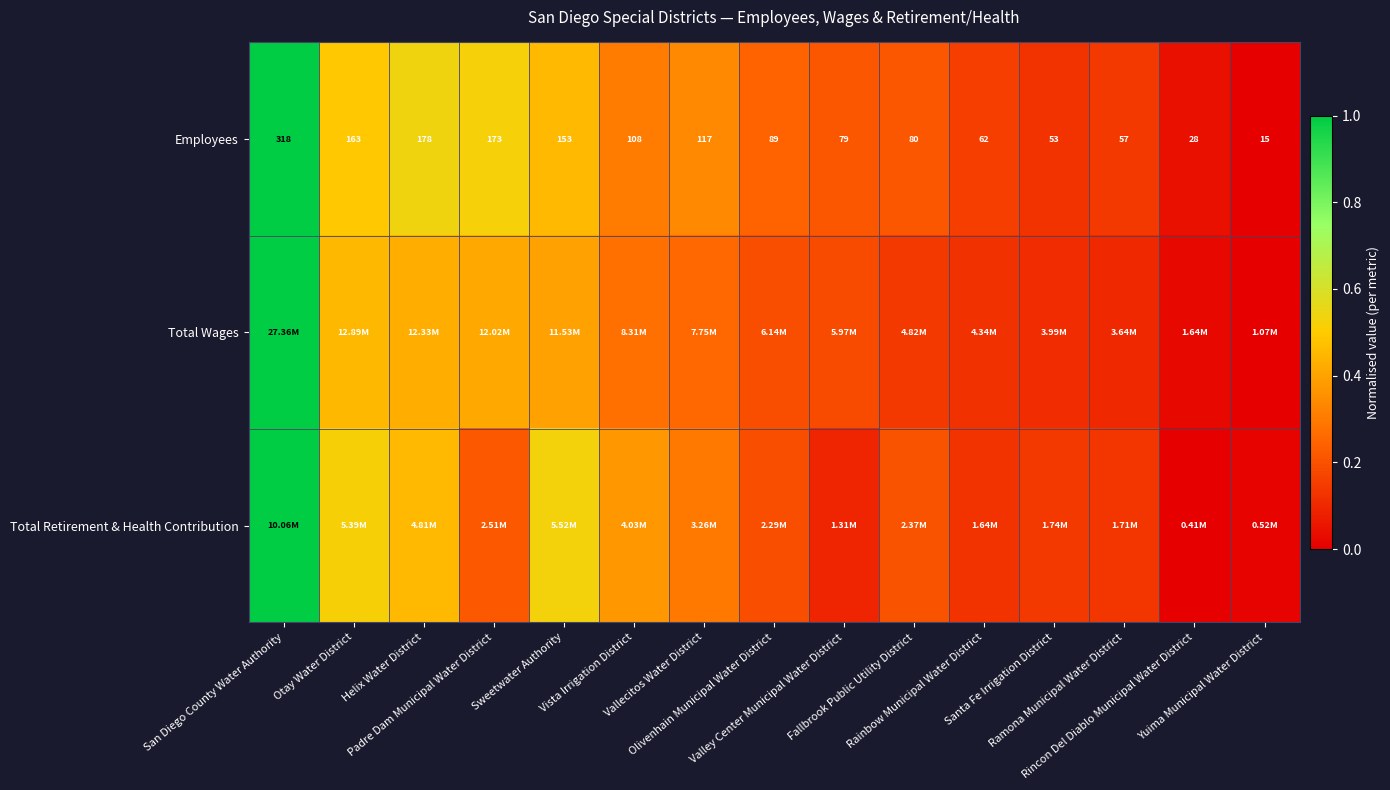

What value does the Employees series have at Vallecitos Water District?

0.3